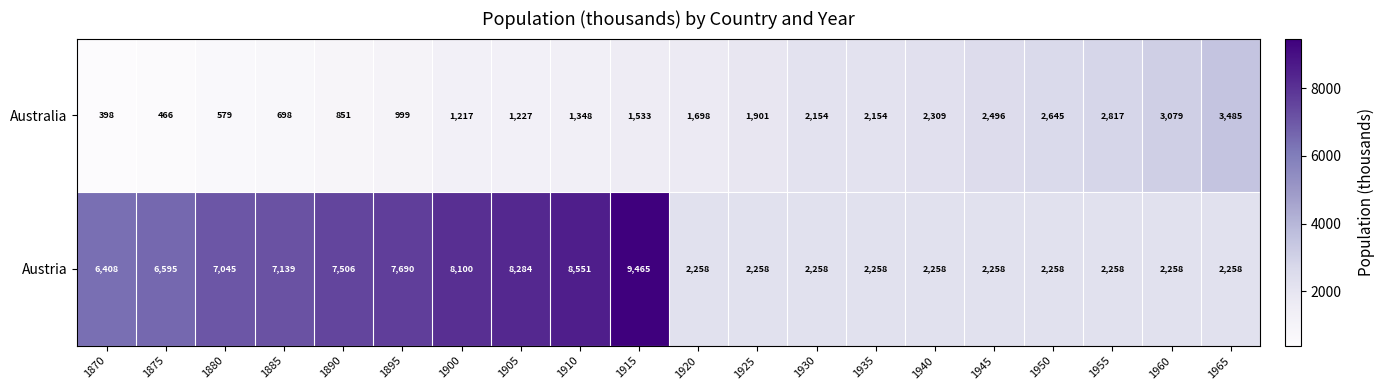

Is the value of Australia at 1930 greater than the value of Austria at 1875?

No